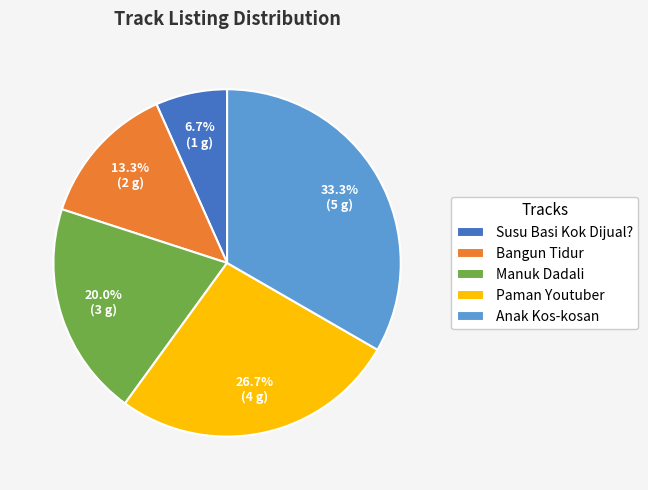

To the nearest percent, what is the difference between the Paman Youtuber and Susu Basi Kok Dijual? slice percentages?

20%